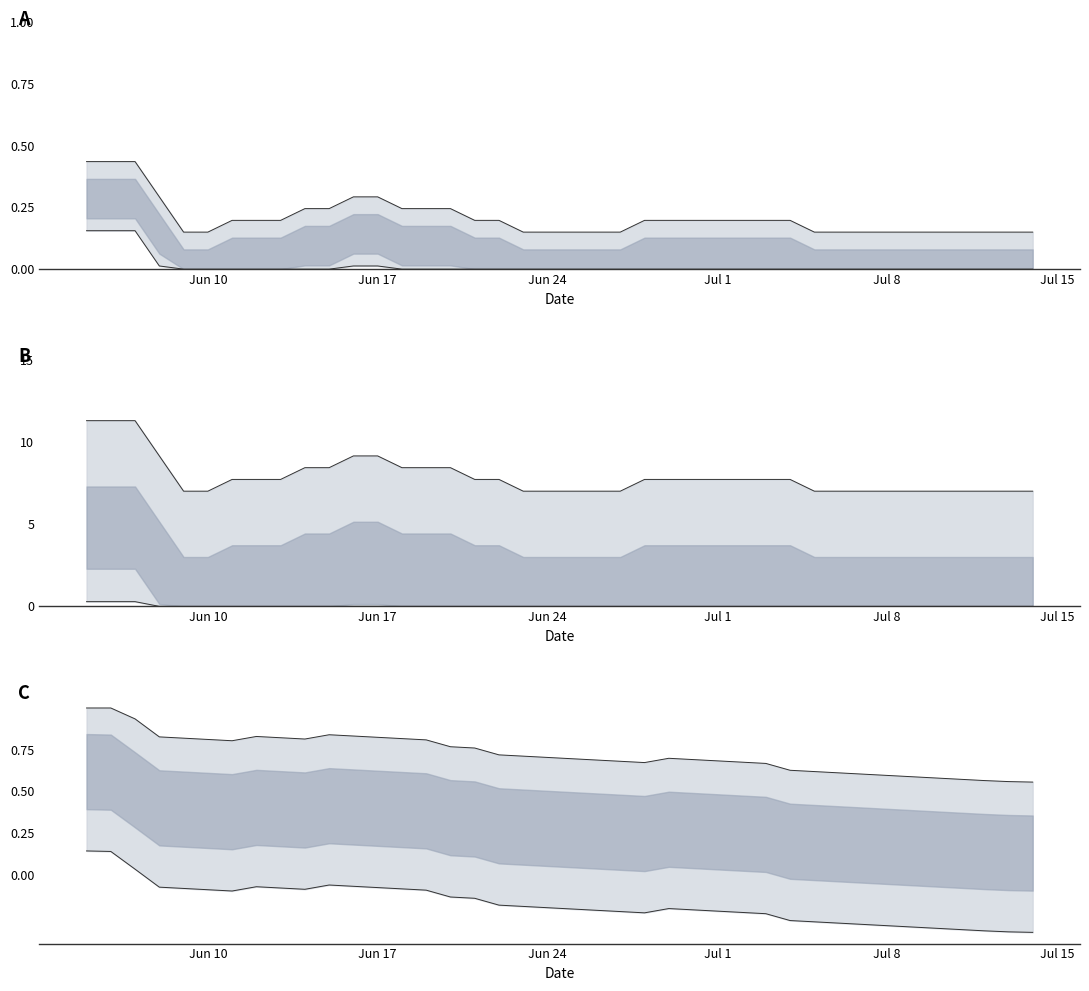

Does the chart display data point markers on the line(s)?

No